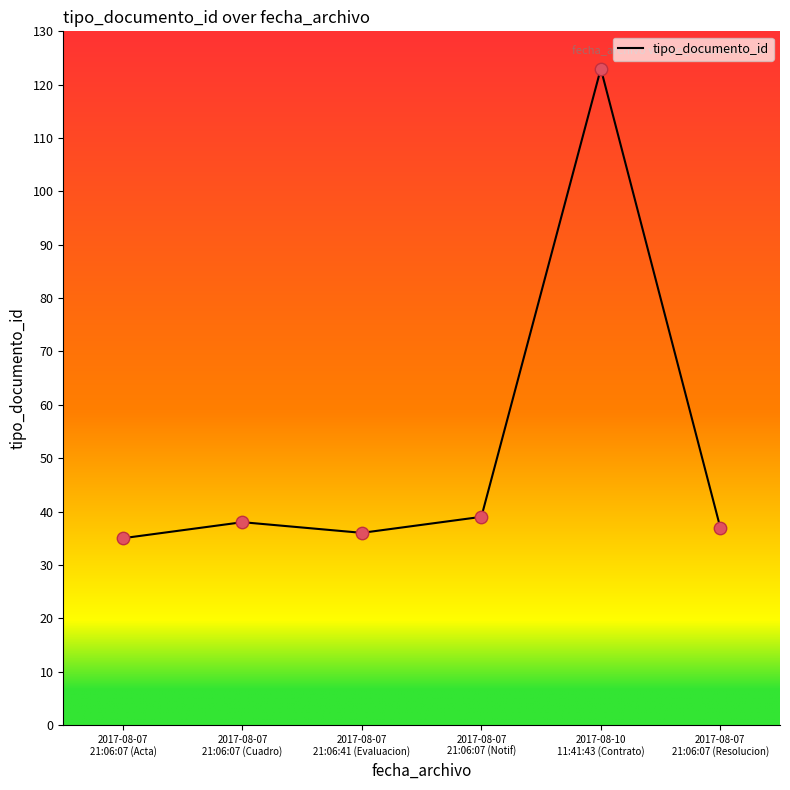

What is the ratio of the value at 2017-08-07
21:06:41 (Evaluacion) to the value at 2017-08-10
11:41:43 (Contrato)?

0.3